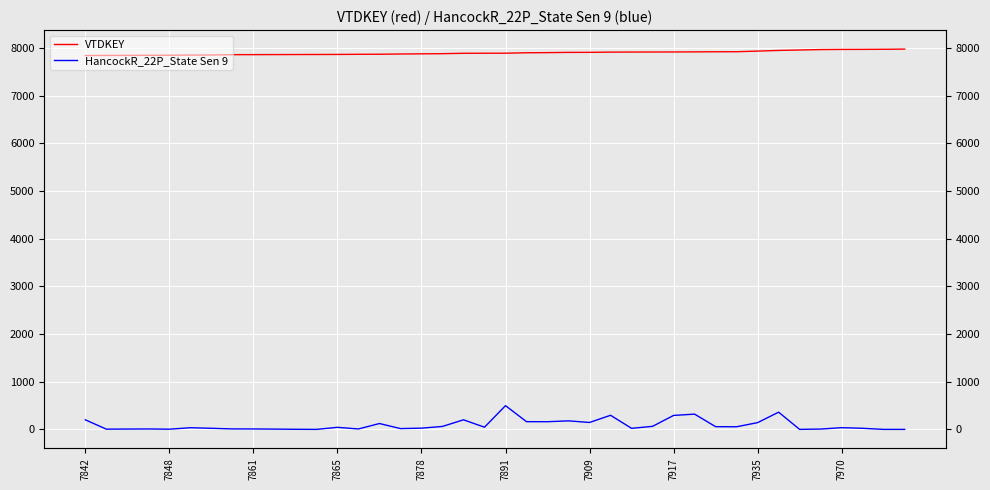

At which category does the chart reach its peak across all series?

39